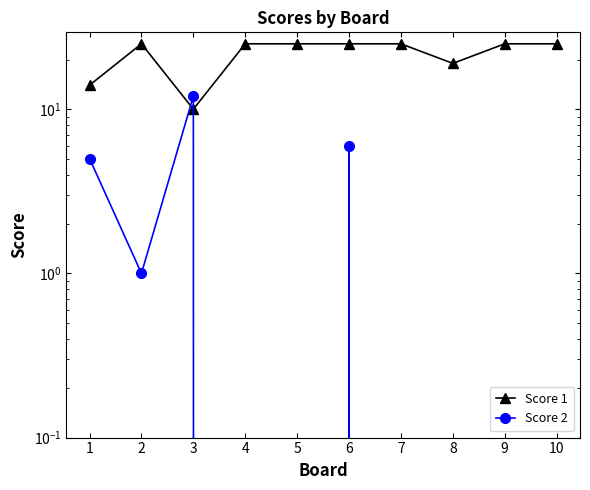

True or false: Score 2 has more than 0 points higher than both neighbors.

True